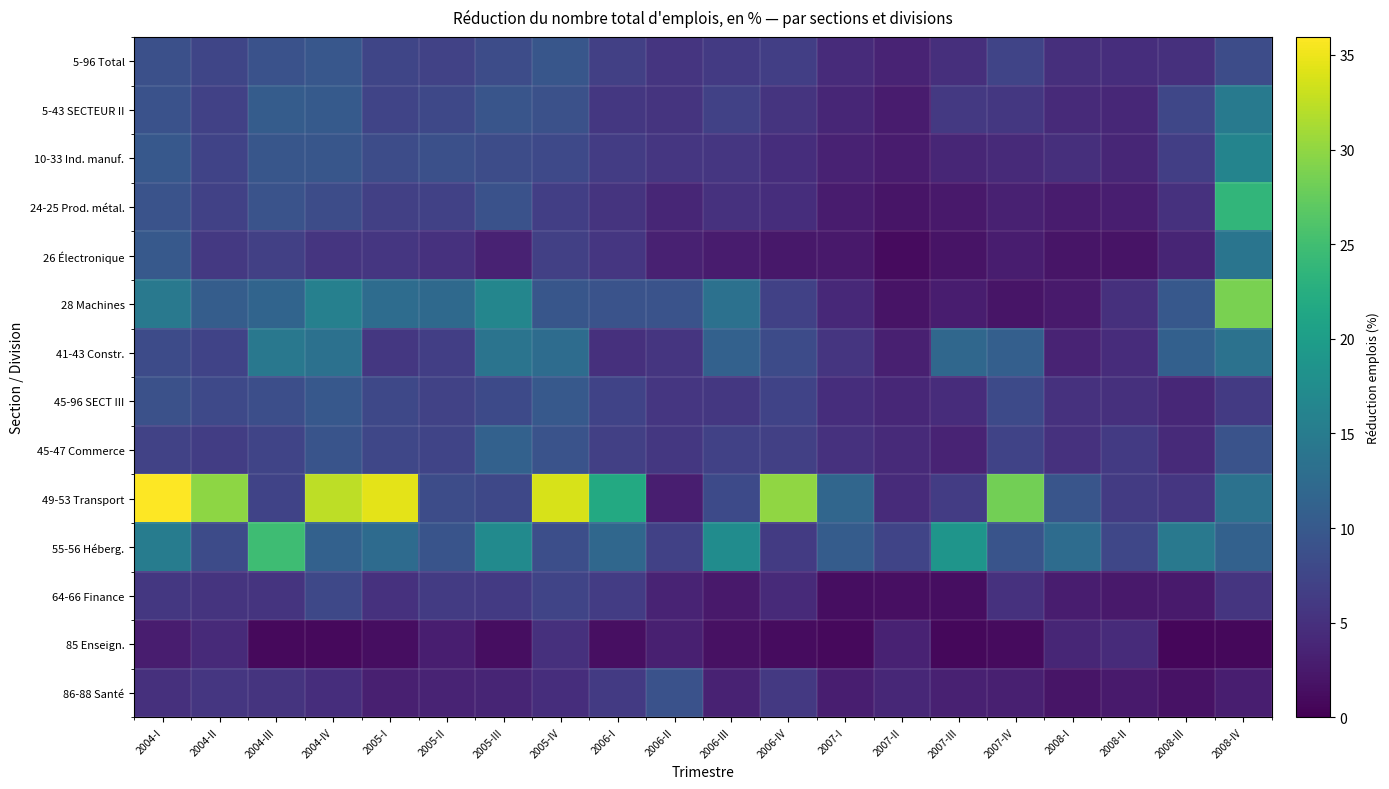

Between 2004-III and 2007-I, which is larger?

2004-III